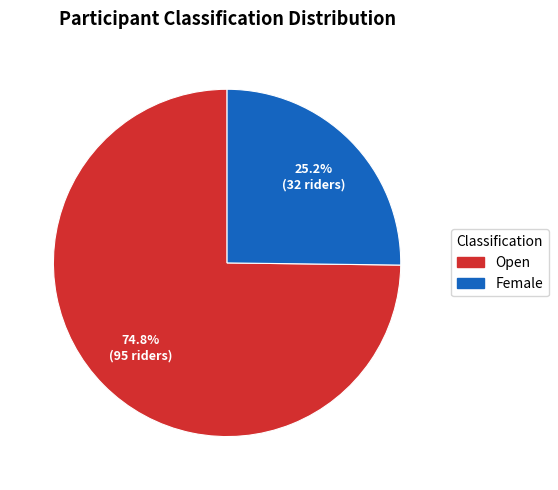

Does any single category account for the majority?

Yes